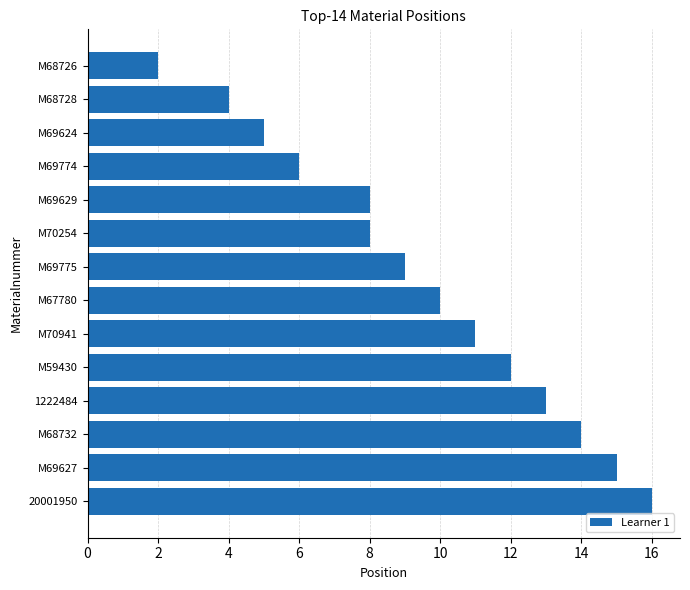

How many distinct data groups are displayed?

1